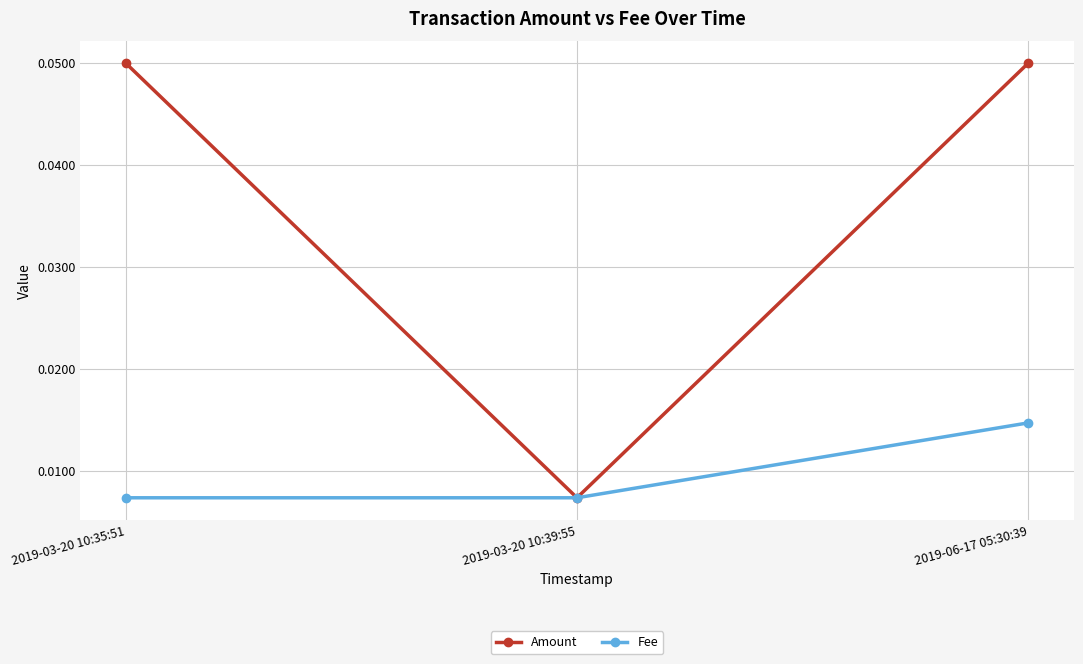

At which label does Amount reach its minimum?

2019-03-20 10:39:55